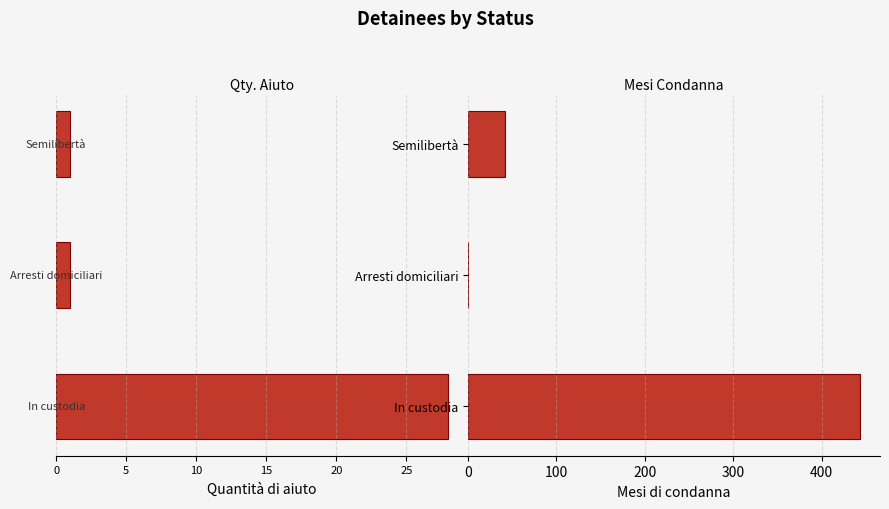

How many values in Mesi di condanna are above zero?

2